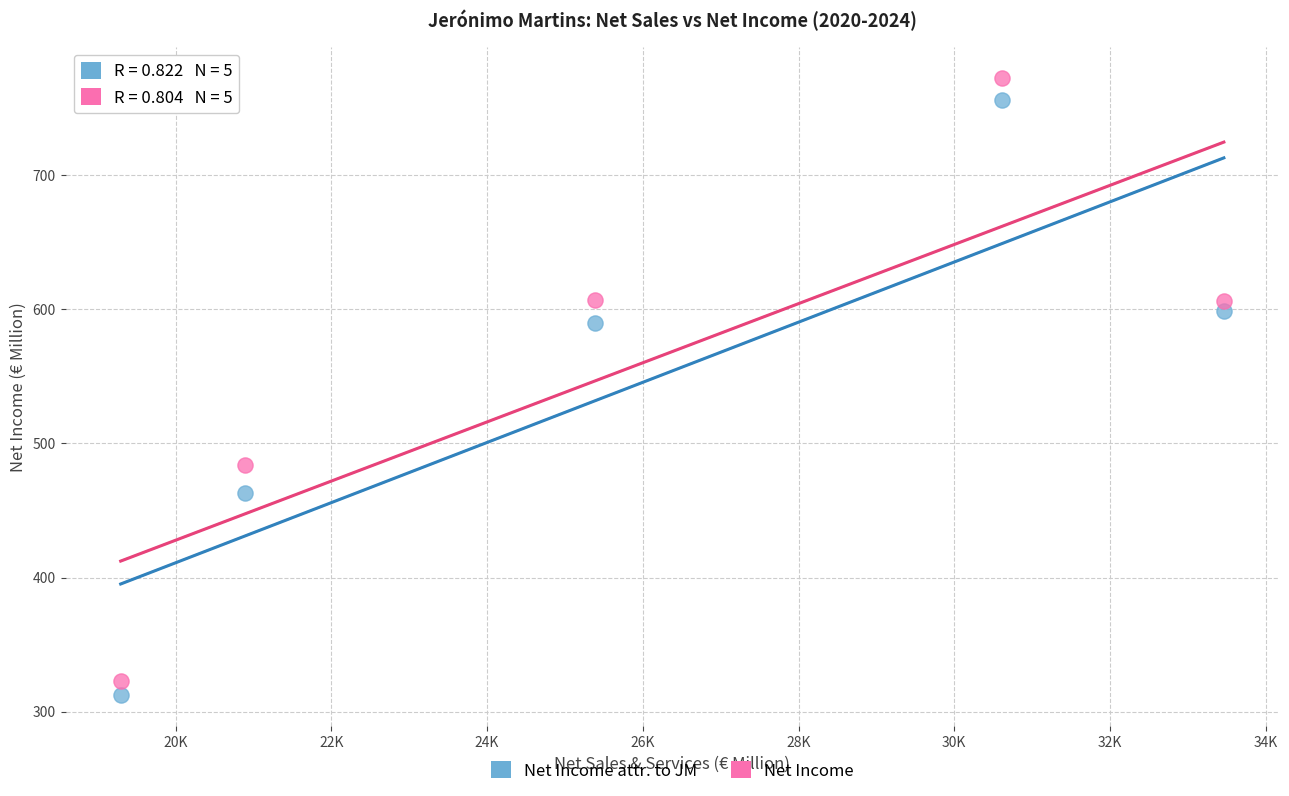

Which series reaches the minimum Y coordinate?

Net Income attr. to JM